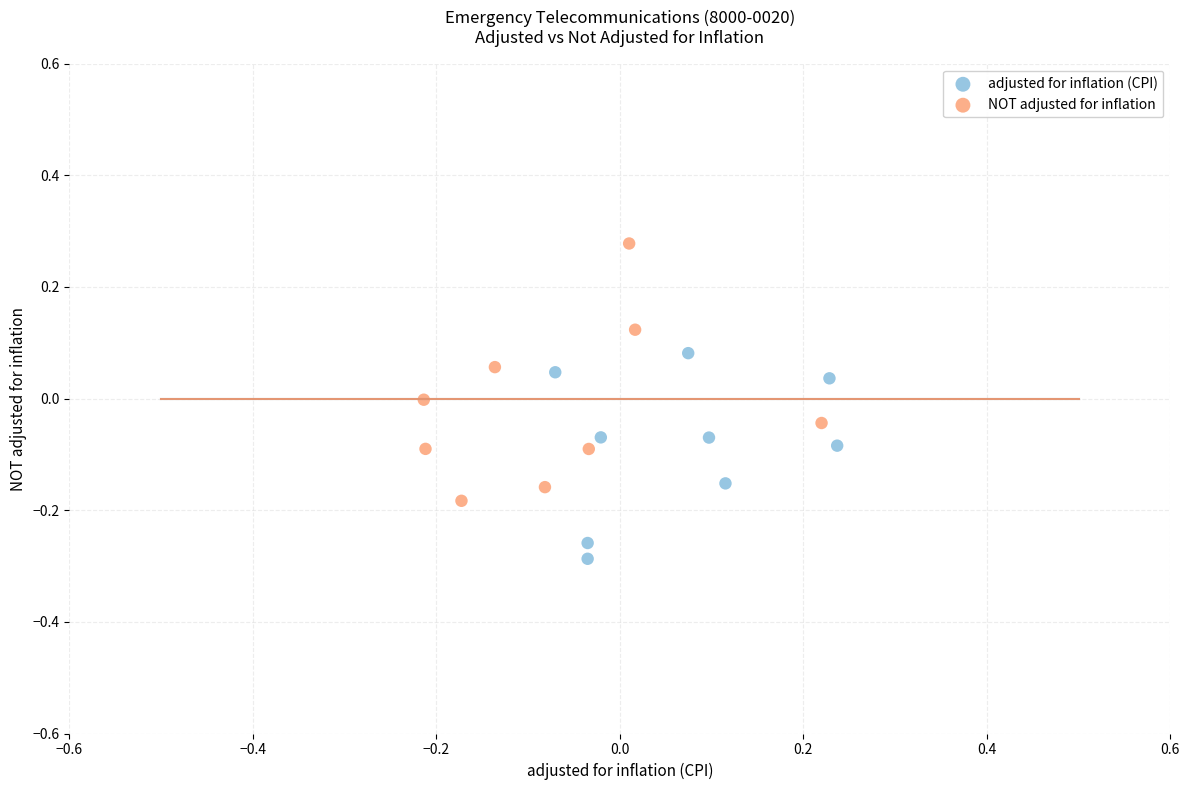

Which series contains the lowest Y value?

adjusted for inflation (CPI)